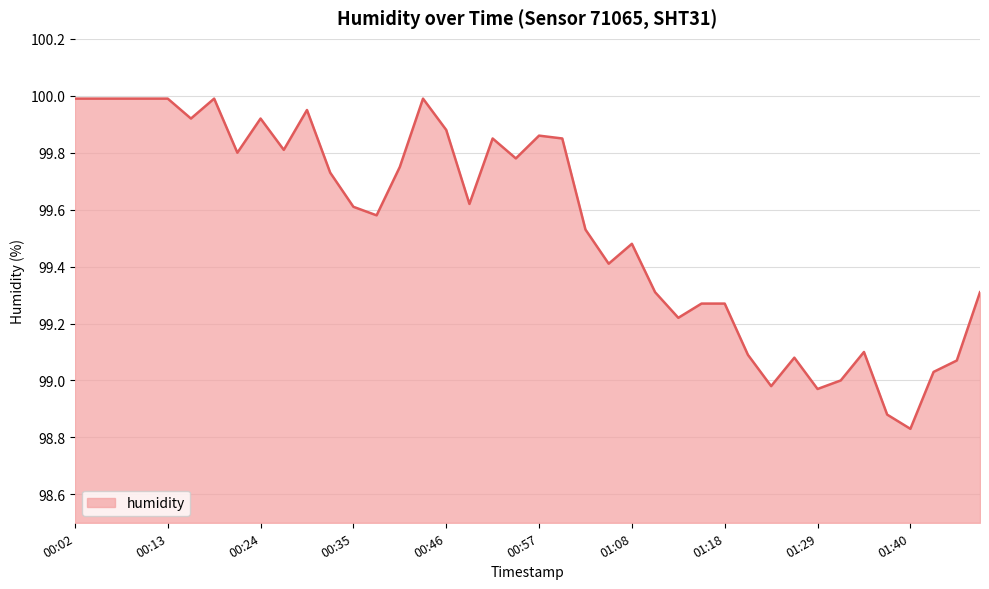

What is the difference between the maximum and minimum values?

1.2